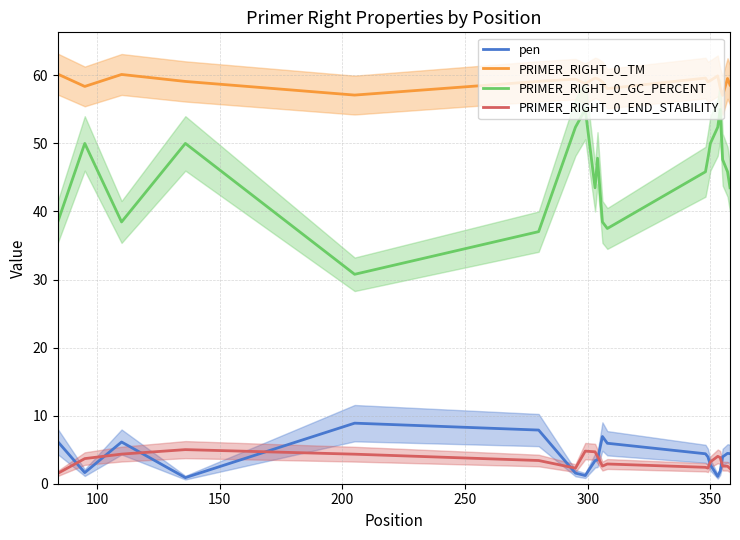

Reading left to right, transcribe all the data shown in this chart.

pen: 6.2	1.6	6.1	0.9	8.9	7.9	1.6	1.2	3.4	3.5	6.9	5.9	4.4	3.9	2.8	1.1	1.8	3.9	4.5	4.4
PRIMER_RIGHT_0_TM: 60.2	58.4	60.1	59.1	57.1	59.1	59.4	58.8	59.6	59.5	59.1	58.1	59.6	59.0	59.2	59.9	58.2	57.0	59.5	58.6
PRIMER_RIGHT_0_GC_PERCENT: 38.5	50.0	38.5	50.0	30.8	37.0	52.4	55.0	43.5	47.8	38.5	37.5	45.8	47.8	50.0	52.4	55.0	47.6	45.8	43.5
PRIMER_RIGHT_0_END_STABILITY: 1.5	3.7	4.3	5.0	4.3	3.4	2.3	4.8	4.7	4.0	2.6	2.9	2.4	2.3	3.2	4.0	3.9	2.6	2.6	2.2